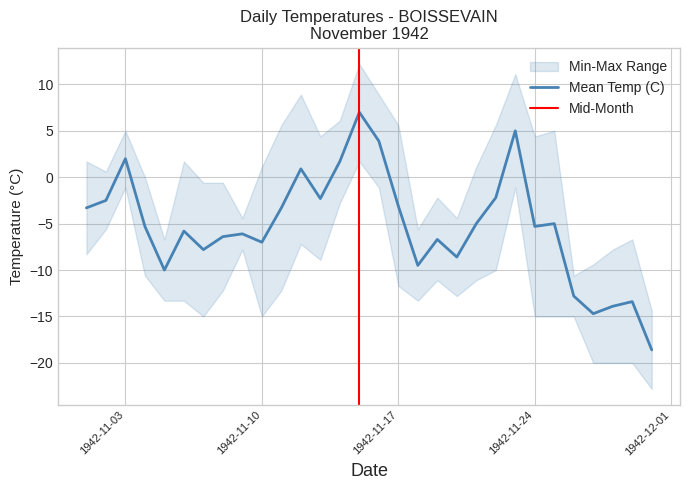

What is the total value across all series at 1942-11-15?

20.9